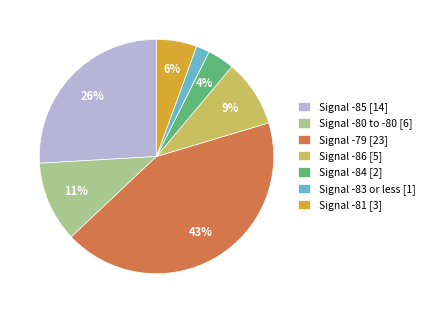

Is it true that Signal -79 [23] is 53% of the pie?

False